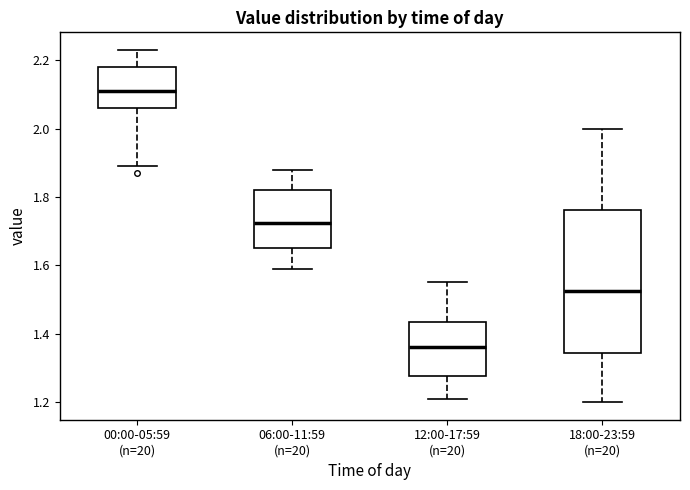

Reading left to right, transcribe this box plot: for each box, give where its median line is, the range the box spans, and where its two whiskers end, as read against the y-axis. The values are not printed on the chart, so give them approximately, as read against the axis.

00:00-05:59 (n=20): median 2.12, box 2.06 to 2.18, whiskers 1.90 to 2.24
06:00-11:59 (n=20): median 1.72, box 1.66 to 1.82, whiskers 1.60 to 1.88
12:00-17:59 (n=20): median 1.36, box 1.28 to 1.44, whiskers 1.22 to 1.56
18:00-23:59 (n=20): median 1.52, box 1.34 to 1.76, whiskers 1.20 to 2.00